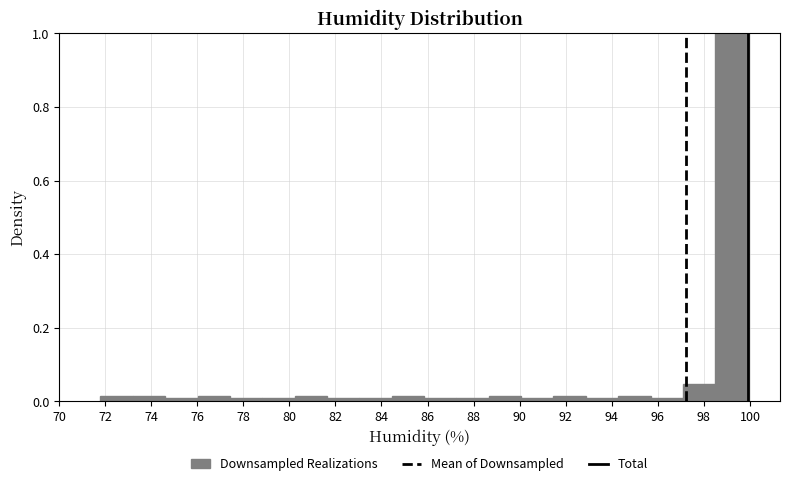

Reading left to right, list every bar in this chart as the range it spans on the x-axis followed by its height. Neither the bar edges nor the heights are printed on the chart, so give them approximately, as read against the axes.

71.8 to 73.2: under 0.02
73.2 to 74.6: under 0.02
74.6 to 76.0: under 0.02
76.0 to 77.4: under 0.02
77.4 to 78.8: under 0.02
78.8 to 80.2: under 0.02
80.2 to 81.6: under 0.02
81.6 to 83.0: under 0.02
83.0 to 84.4: under 0.02
84.4 to 85.8: under 0.02
85.8 to 87.2: under 0.02
87.2 to 88.6: under 0.02
88.6 to 90.0: under 0.02
90.0 to 91.4: under 0.02
91.4 to 92.8: under 0.02
92.8 to 94.2: under 0.02
94.2 to 95.6: under 0.02
95.6 to 97.0: under 0.02
97.0 to 98.4: 0.04
98.4 to 100.0: 1.00